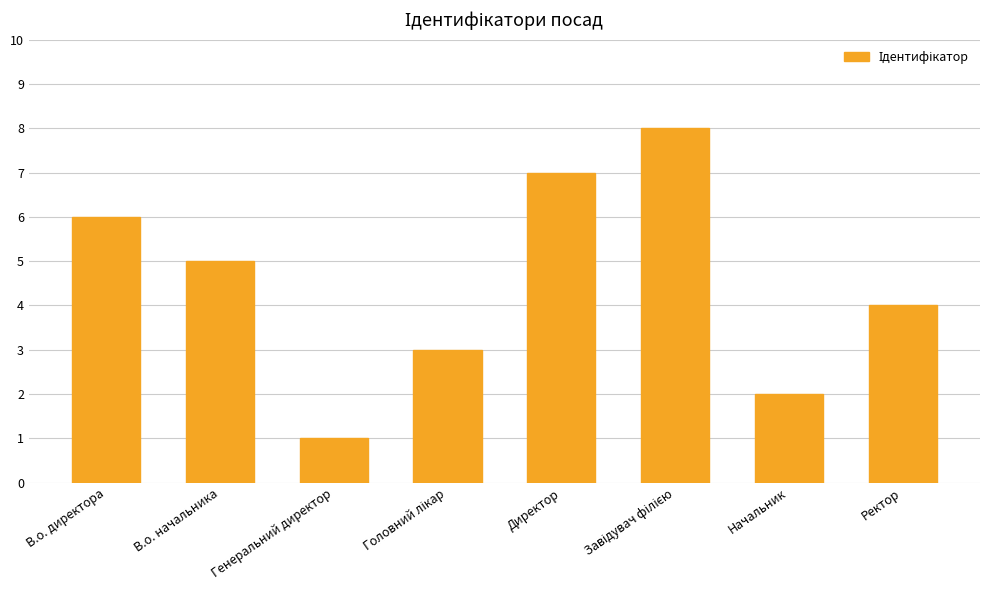

What is the difference between the maximum and second lowest values?

6